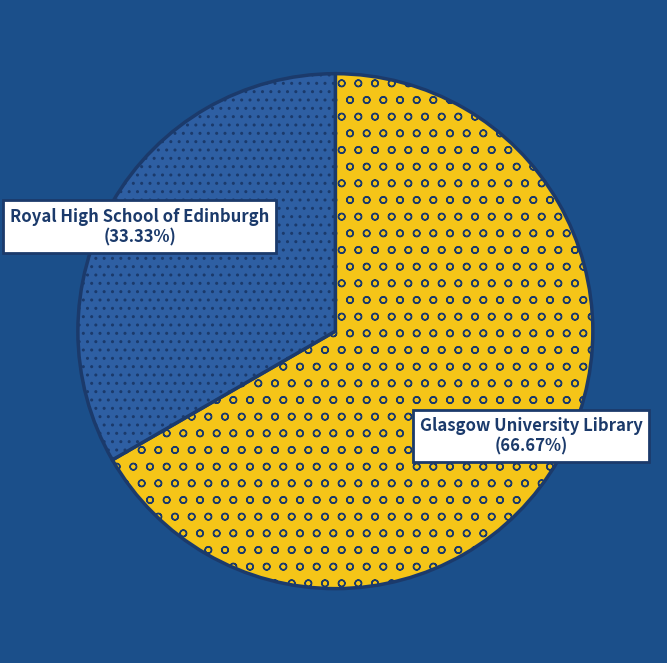

Does any single category account for the majority?

Yes